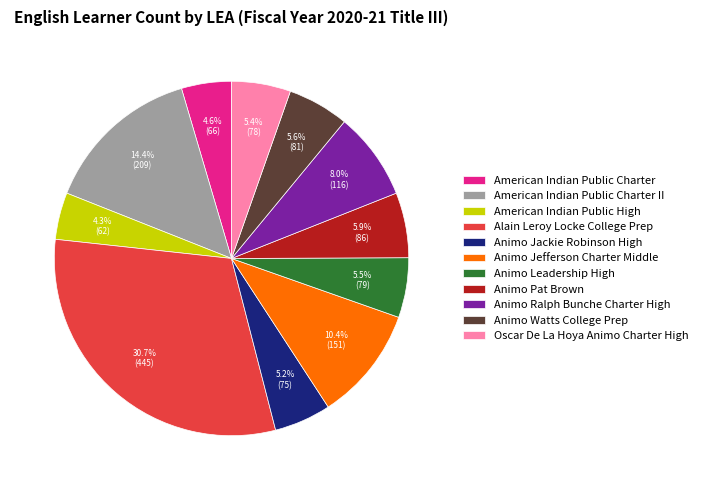

To the nearest percent, what portion does Animo Pat Brown represent?

6%